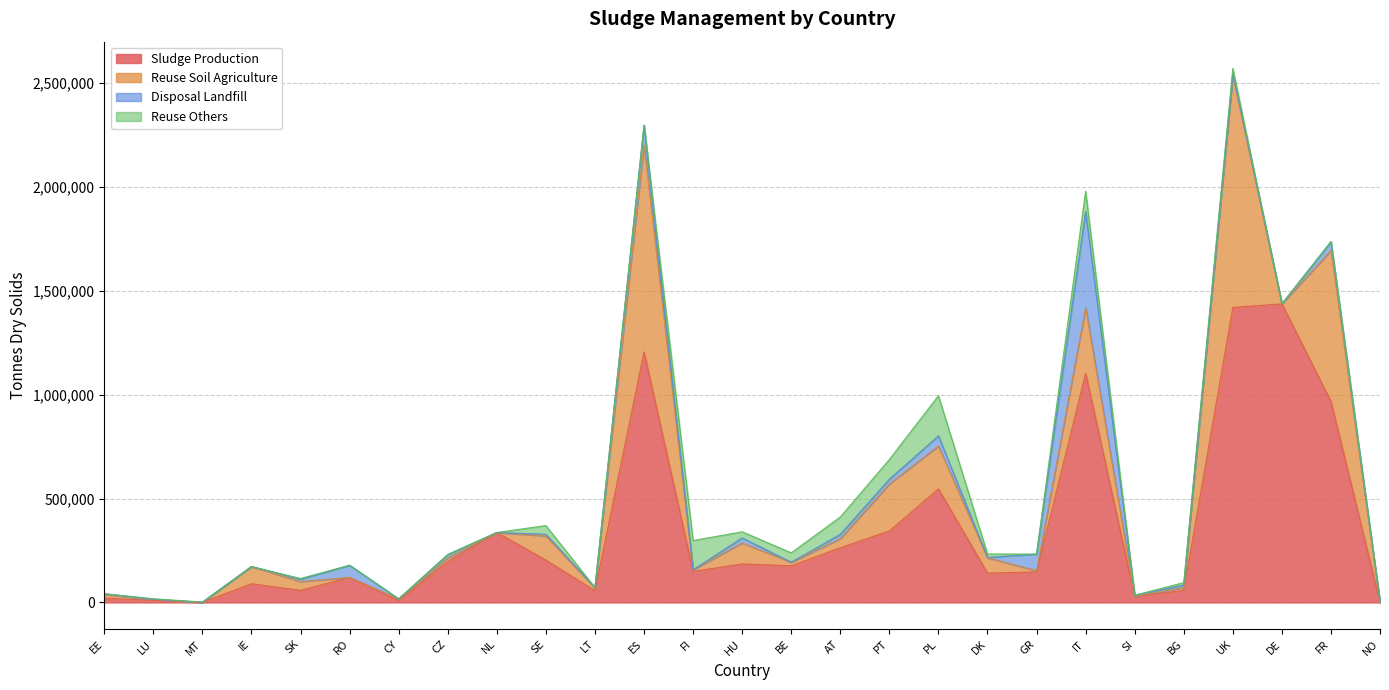

Rank the categories by Sludge Production value from highest to lowest.

DE, UK, ES, IT, FR, PL, PT, NL, AT, SE, CZ, HU, BE, FI, GR, DK, RO, IE, SK, BG, LT, SI, EE, LU, CY, MT, NO